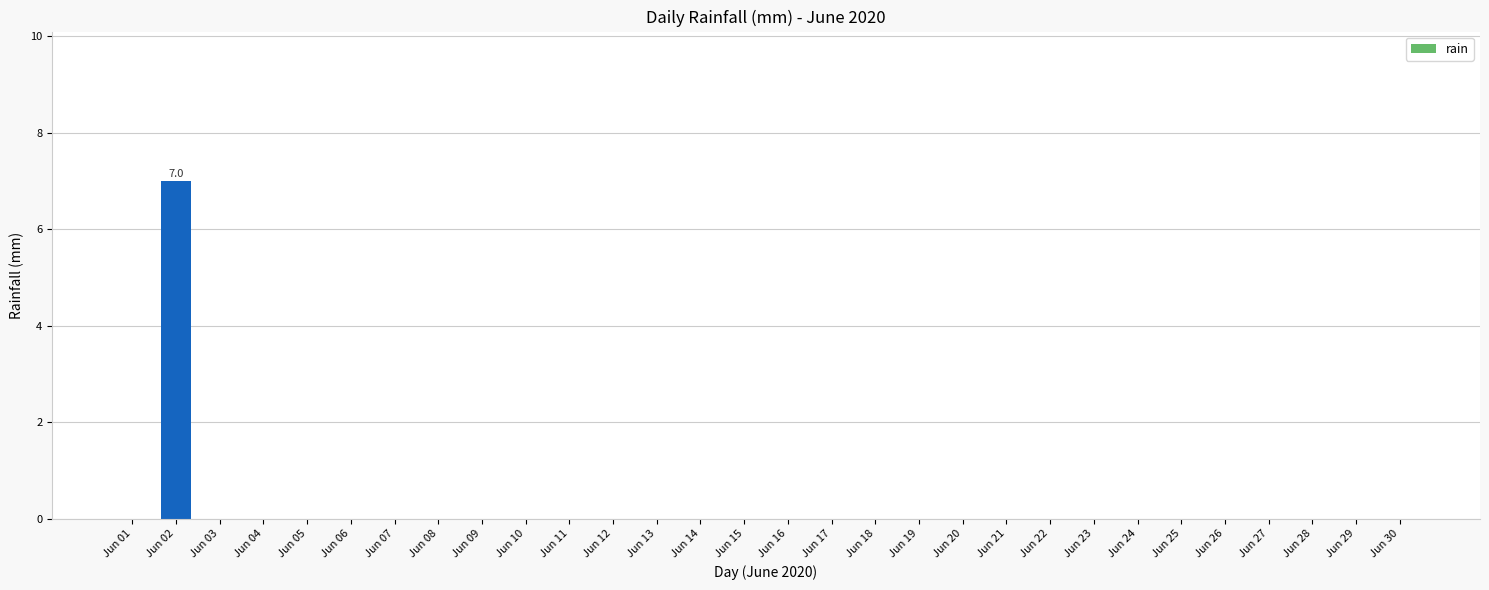

What is the sum of all values?

7